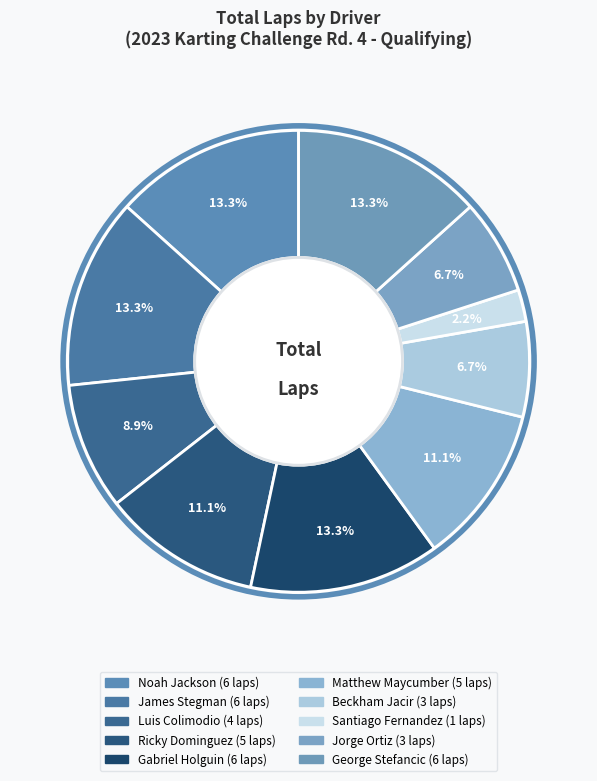

Count the number of slices in the pie.

10